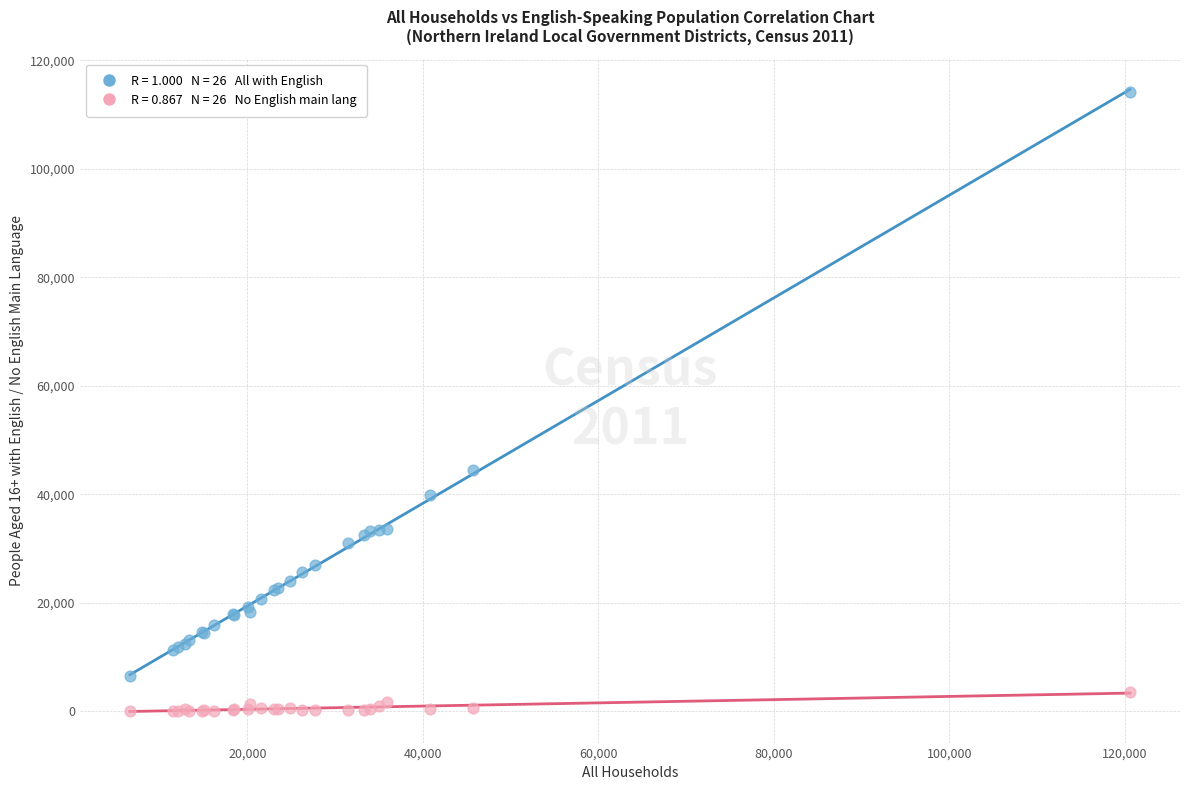

Across all series, what Y value is closest to 57083?

44532